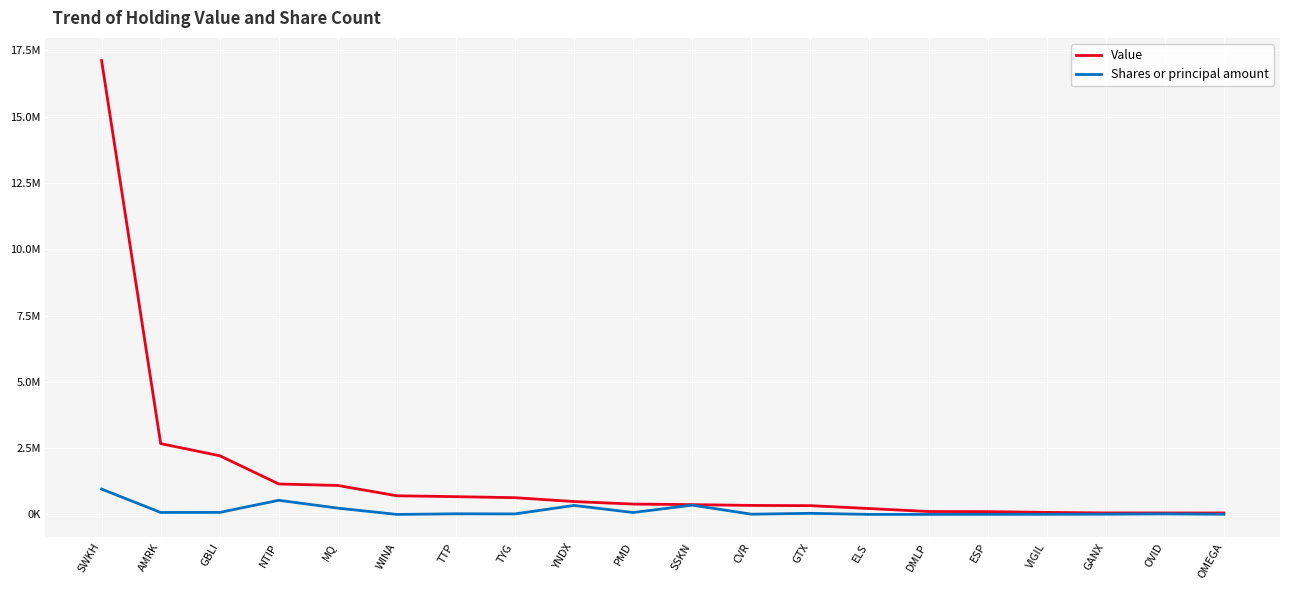

What is the difference between the Value values at SSKN and TYG?

261025